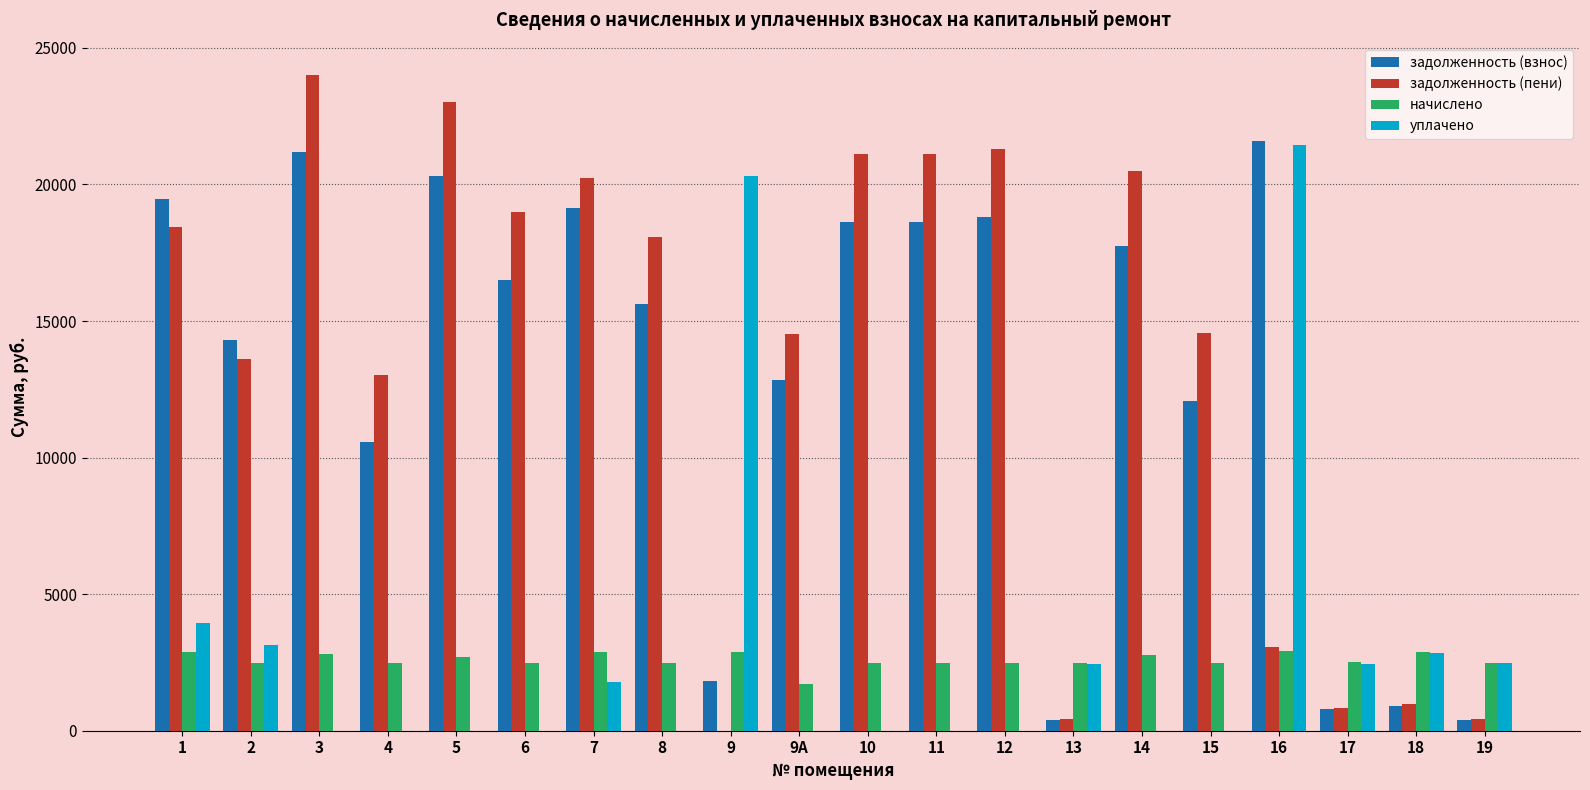

Is the value of задолженность (взнос) at 9 greater than the value of задолженность (пени) at 3?

No